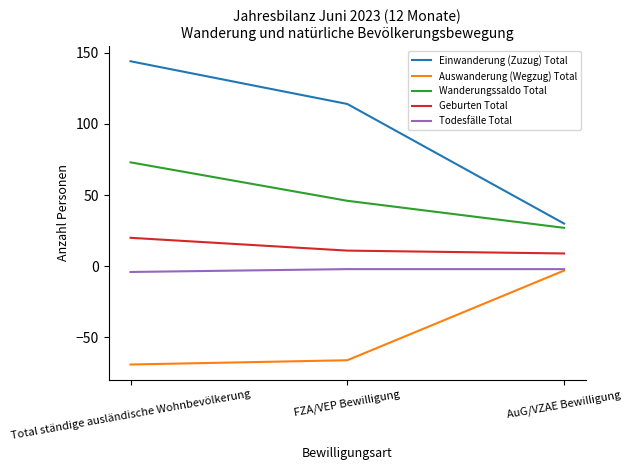

Does the chart have visible grid lines?

No